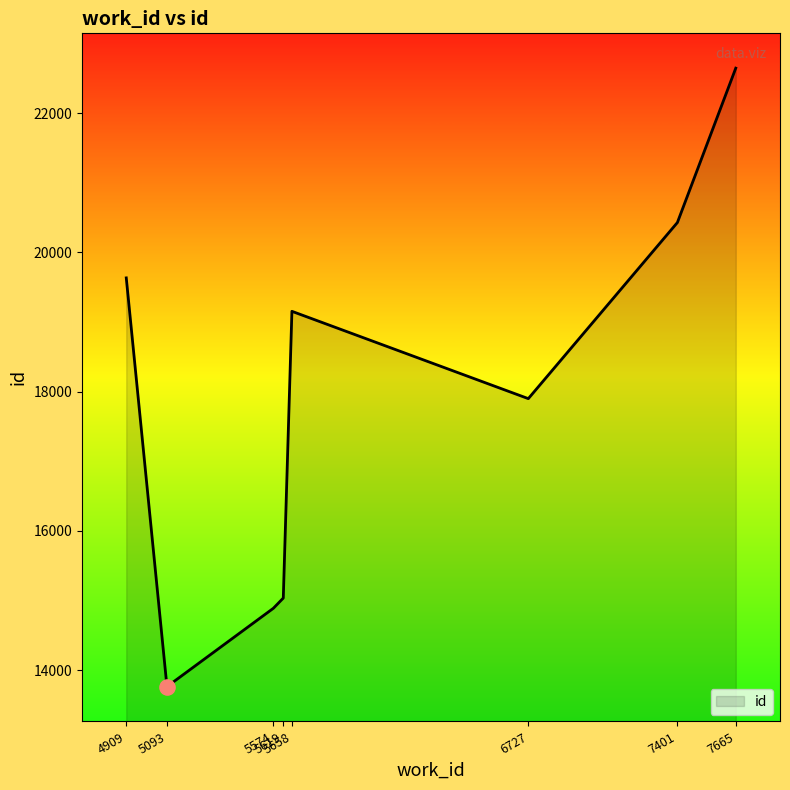

Between 7401 and 5658, which is larger?

7401